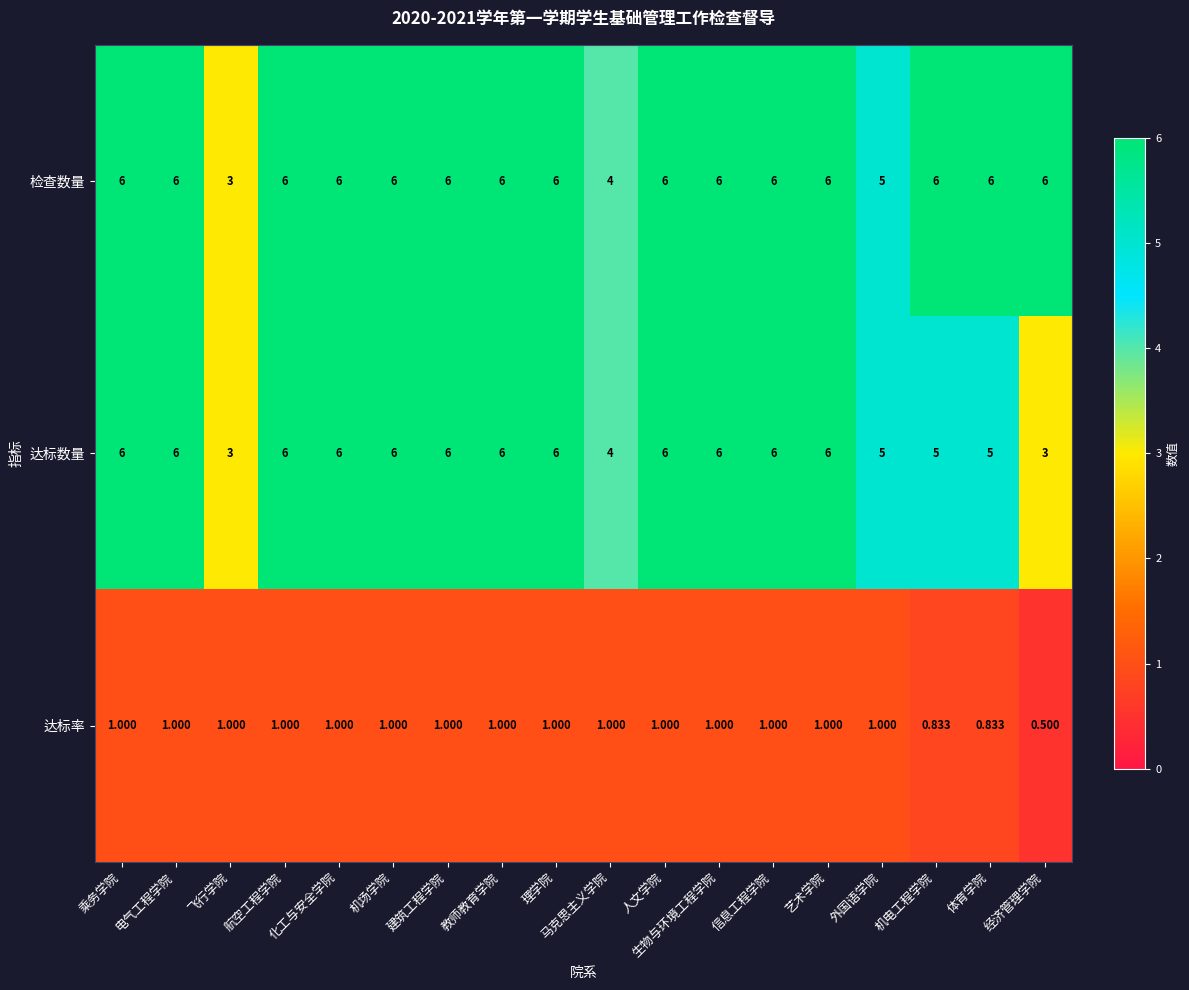

What is the total value across all series at 乘务学院?

13.0